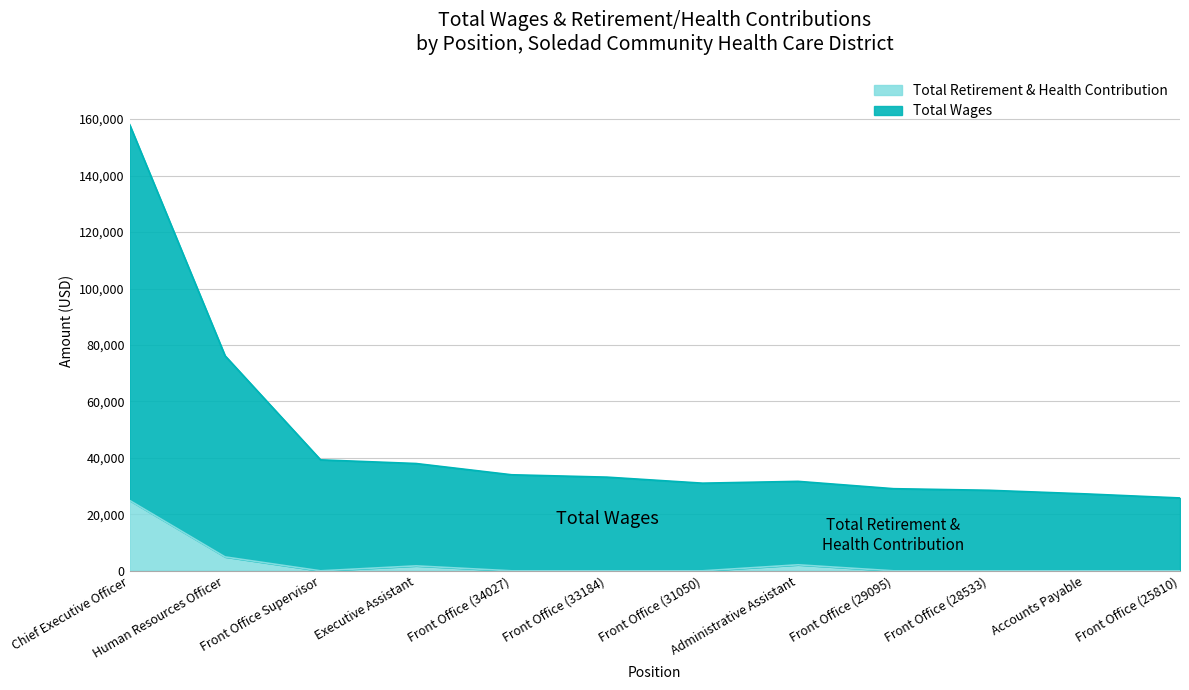

Rank the categories by Total Retirement & Health Contribution value from highest to lowest.

Chief Executive Officer, Human Resources Officer, Administrative Assistant, Executive Assistant, Front Office Supervisor, Front Office (34027), Front Office (33184), Front Office (31050), Front Office (29095), Front Office (28533), Accounts Payable, Front Office (25810)